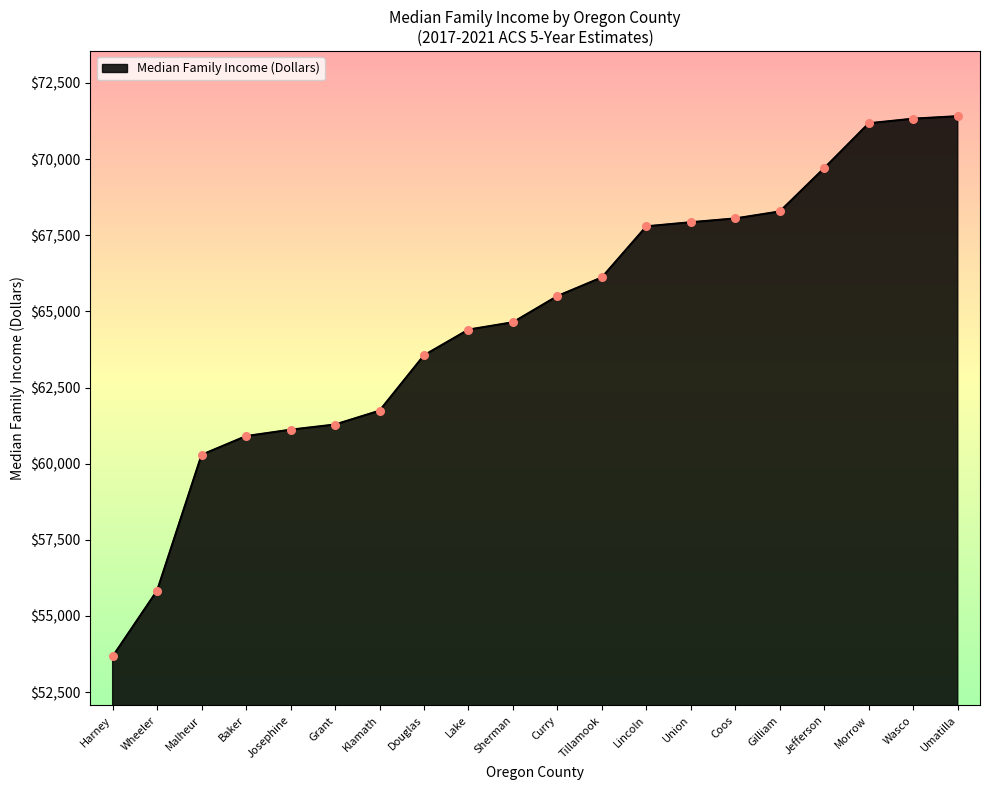

Approximately how many times larger is the value at Malheur compared to Wheeler?

1.1